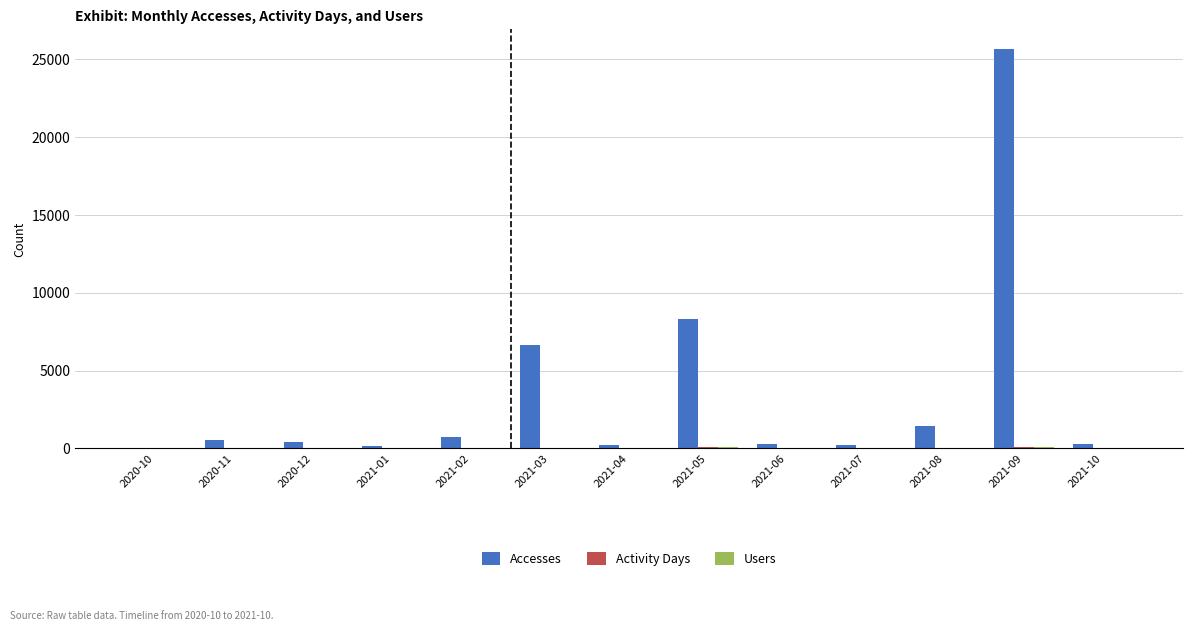

Which series has the largest range (max minus min)?

Accesses